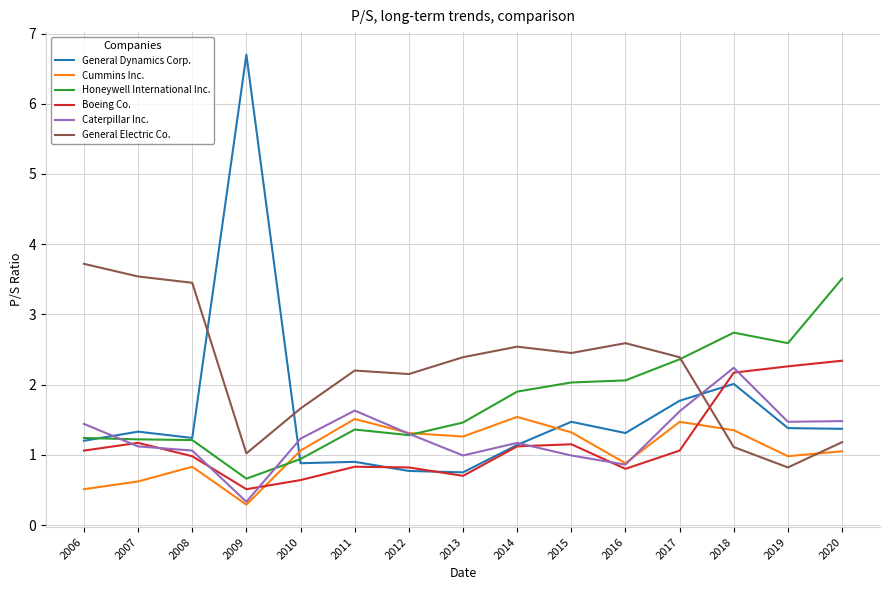

The Caterpillar Inc. series shows 2.2 at 2018. True or false?

True